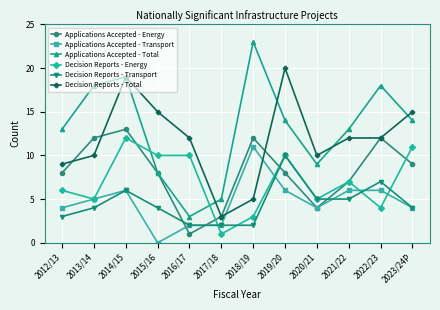

How many interior local valleys does the Applications Accepted - Total series have?

2